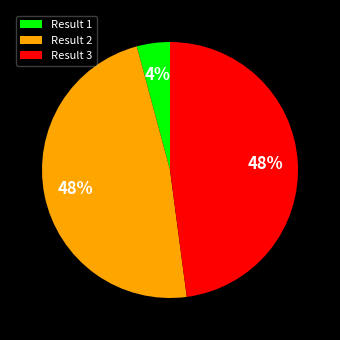

Is the sum of Result 1 and Result 2 greater than half?

Yes